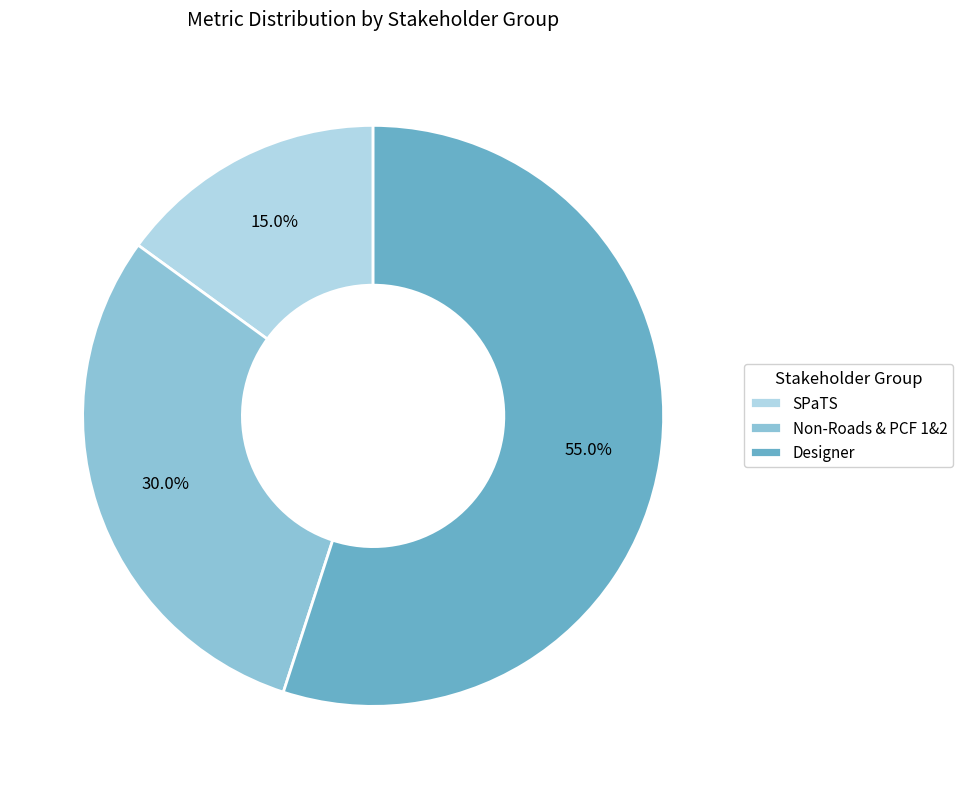

What is the total percentage of Designer and SPaTS?

70.0%